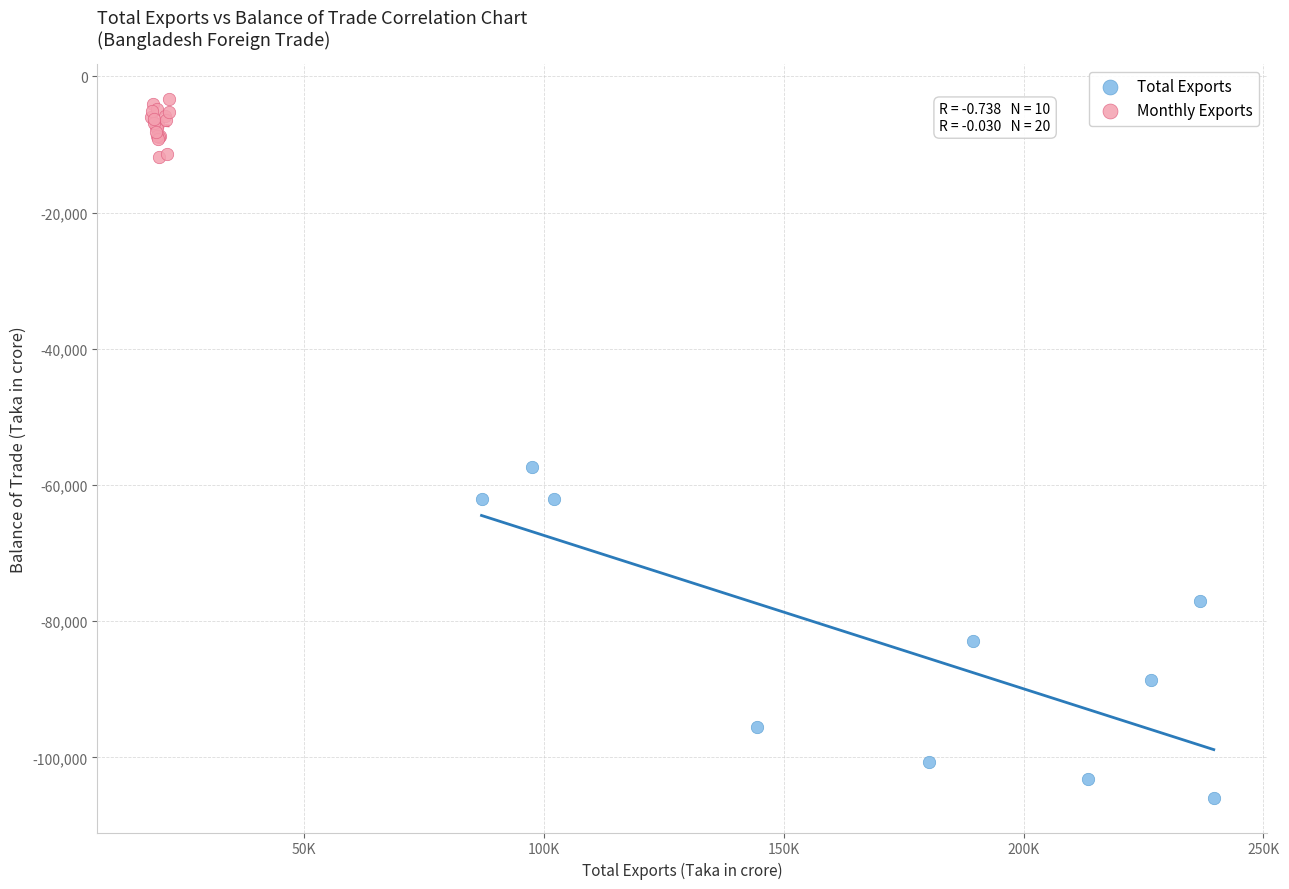

Which series reaches the minimum Y coordinate?

Total Exports